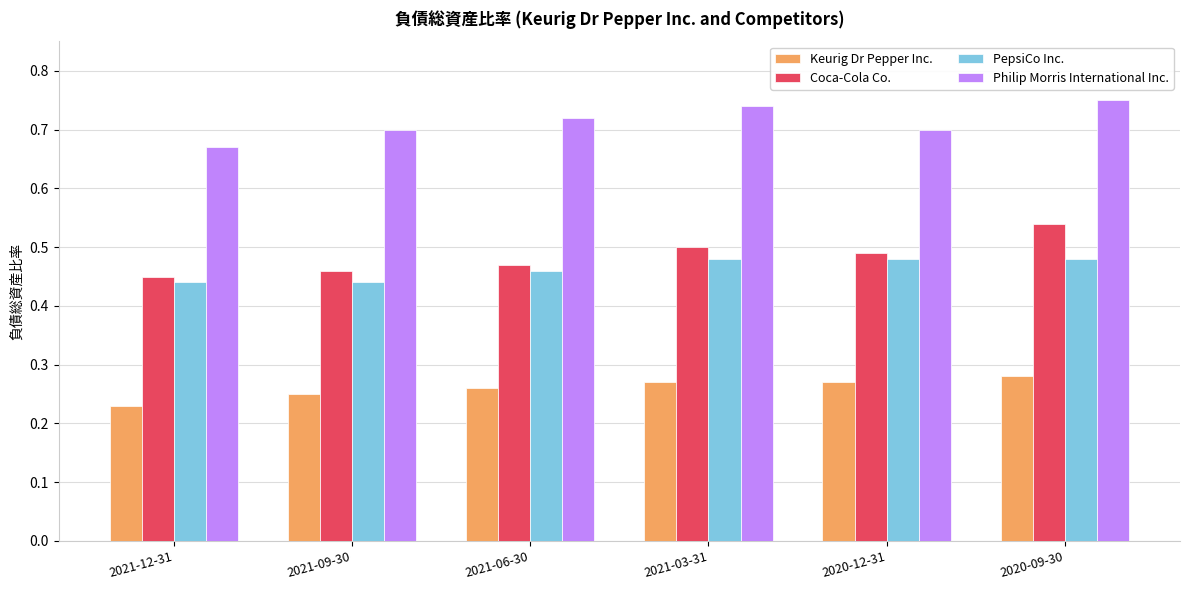

What is the sum of all Philip Morris International Inc. values?

4.3